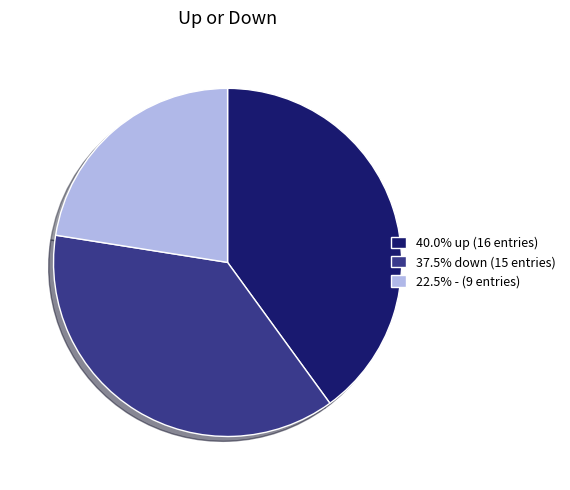

Approximately how many times larger is the value at 22.5% - (9 entries) compared to 37.5% down (15 entries)?

0.6